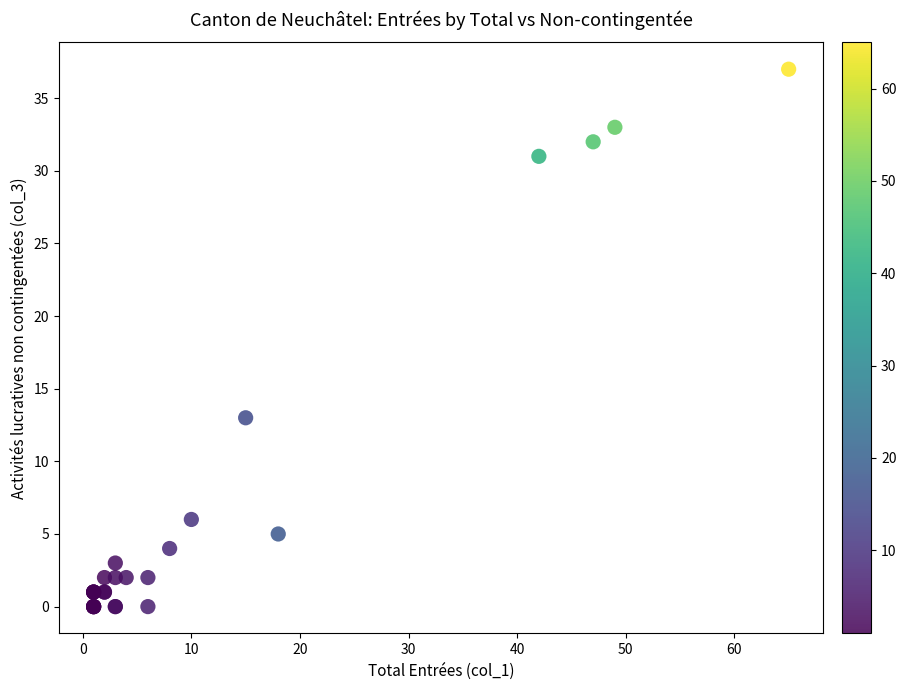

What Y value in the scatter plot is closest to 18?

13